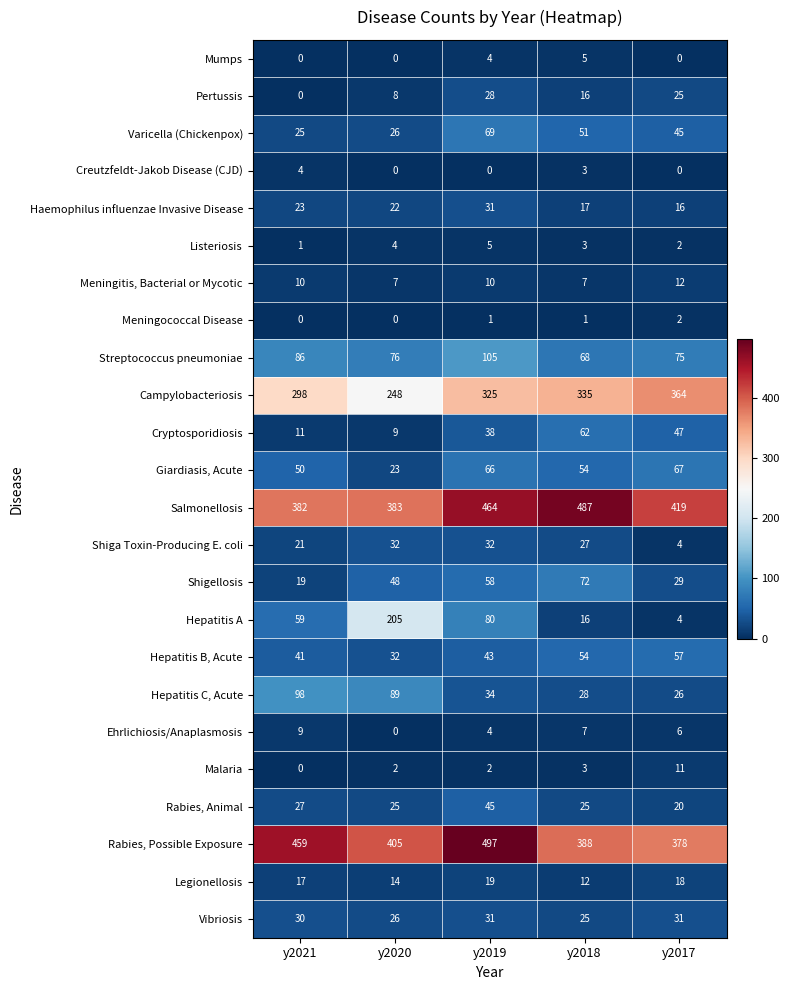

What is the spread (max minus min) of values at y2018?

486